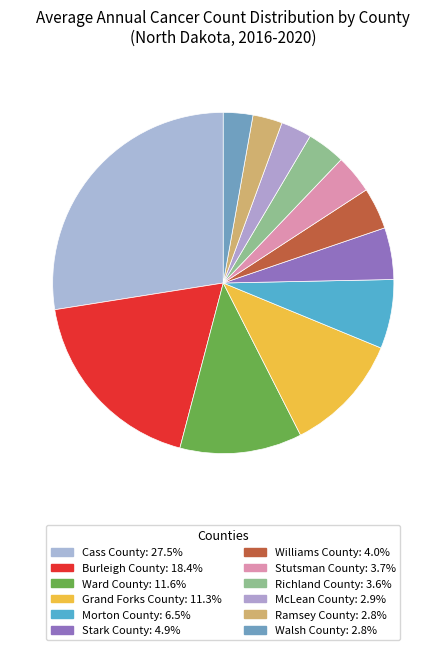

What is the ratio of the value at Burleigh County to the value at McLean County?

6.3